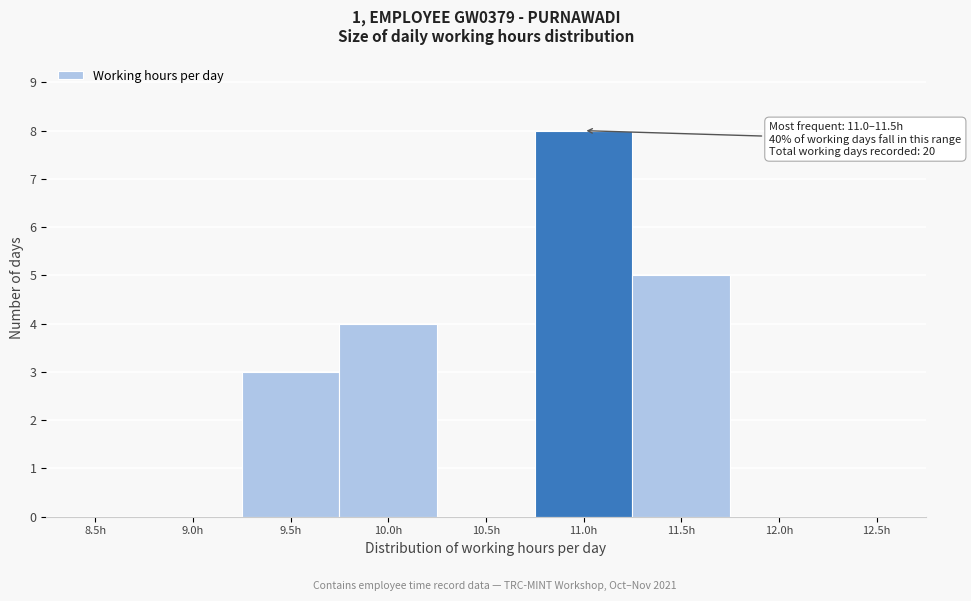

Reading left to right, list all the values displayed in this chart.

8.5h=0	9.0h=0	9.5h=3	10.0h=4	10.5h=0	11.0h=8	11.5h=5	12.0h=0	12.5h=0